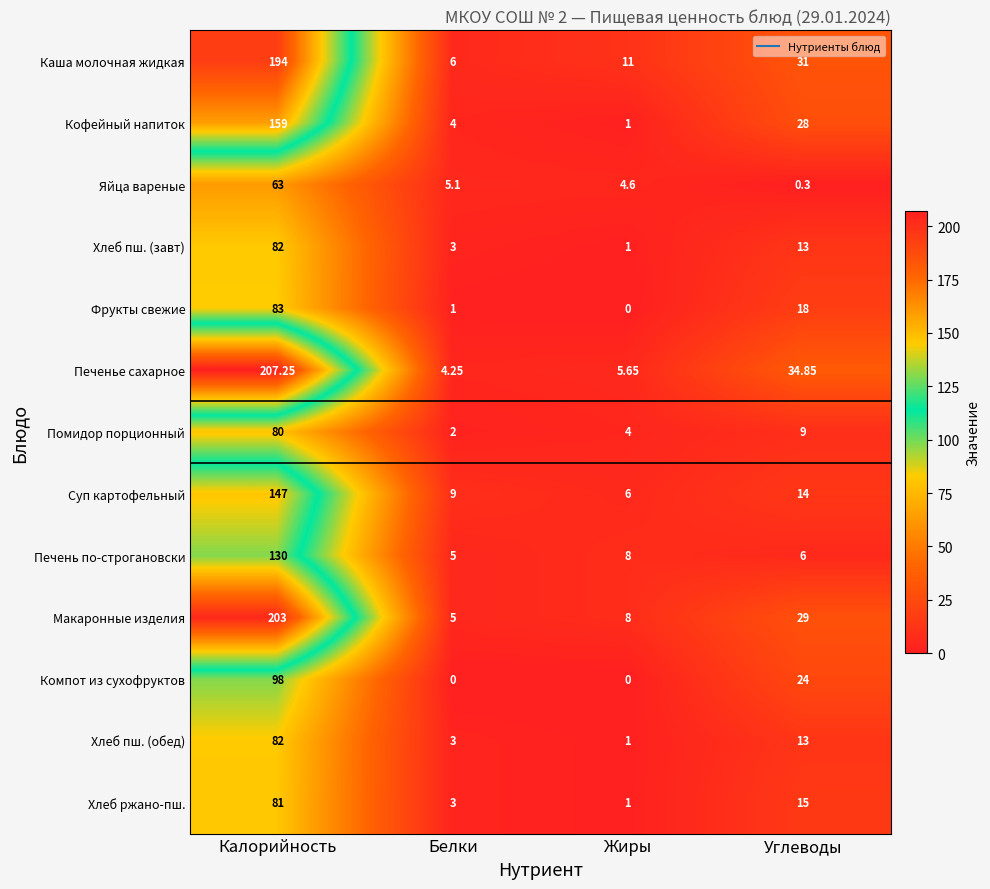

Between Калорийность and Жиры, which series saw the biggest shift?

Печенье сахарное